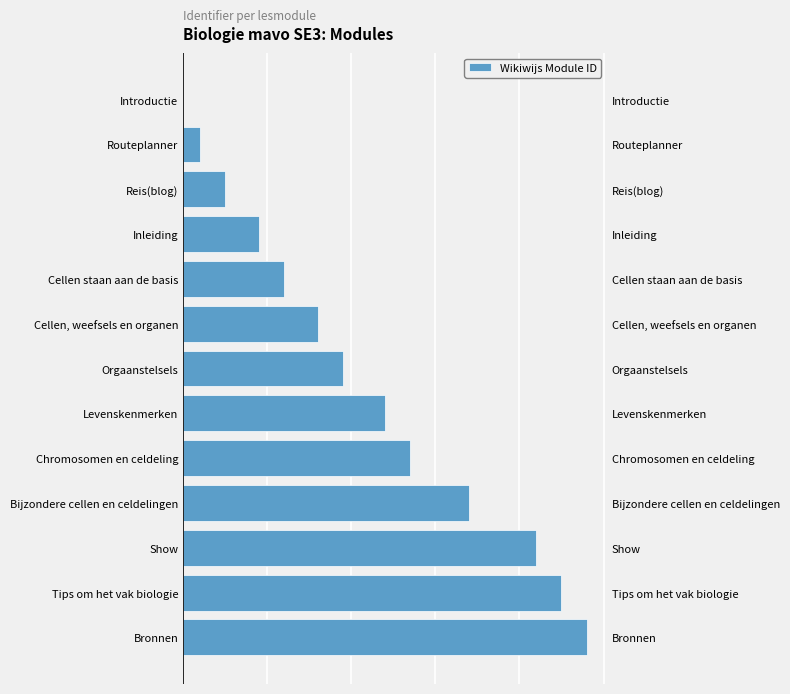

Between Levenskenmerken and Chromosomen en celdeling, which is larger?

Chromosomen en celdeling